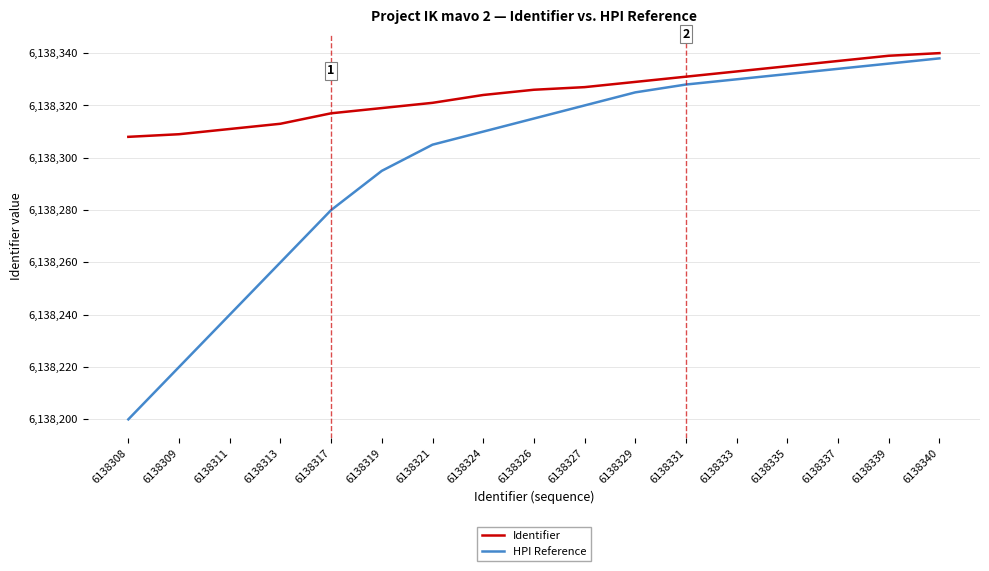

What is the sum of all Identifier values?

104351519